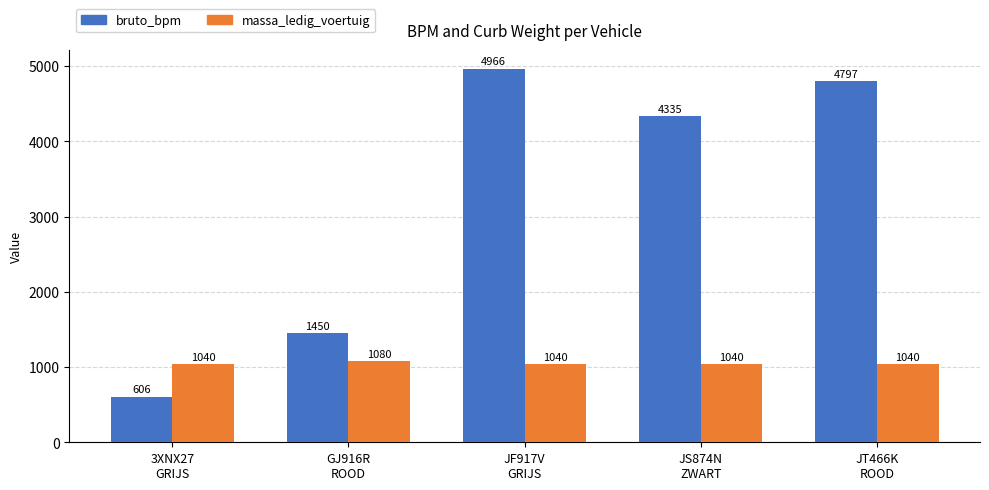

What is the highest value of the massa_ledig_voertuig series?

1080